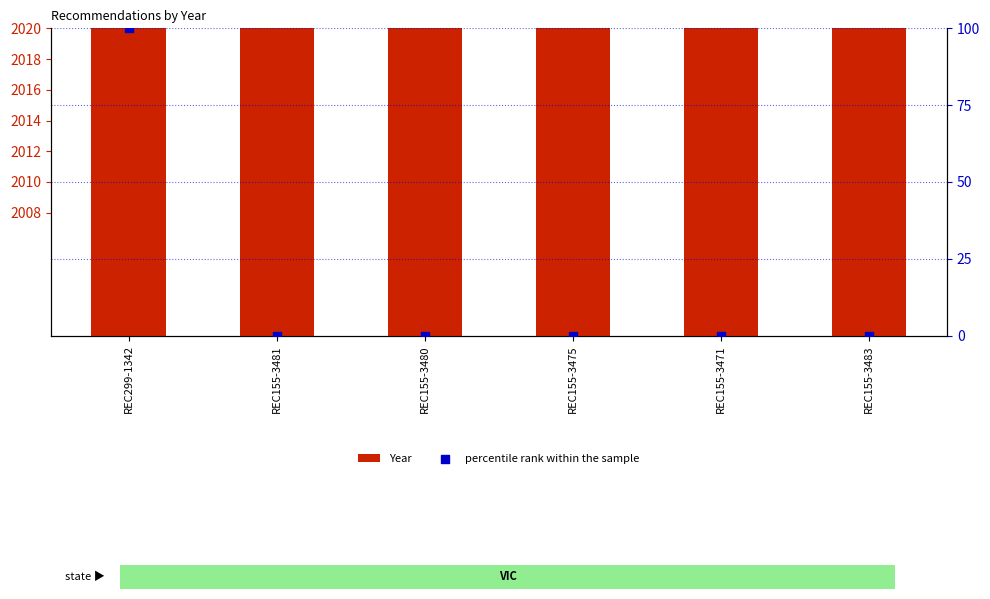

What are all the series names shown in the legend?

Year, percentile rank within the sample